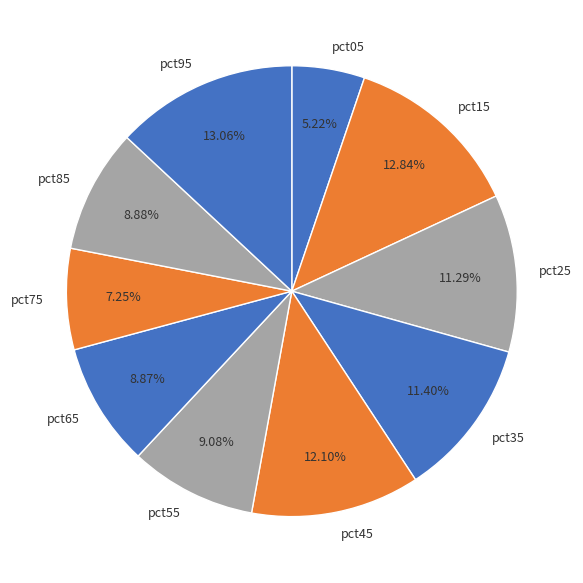

How many segments does this pie chart have?

10